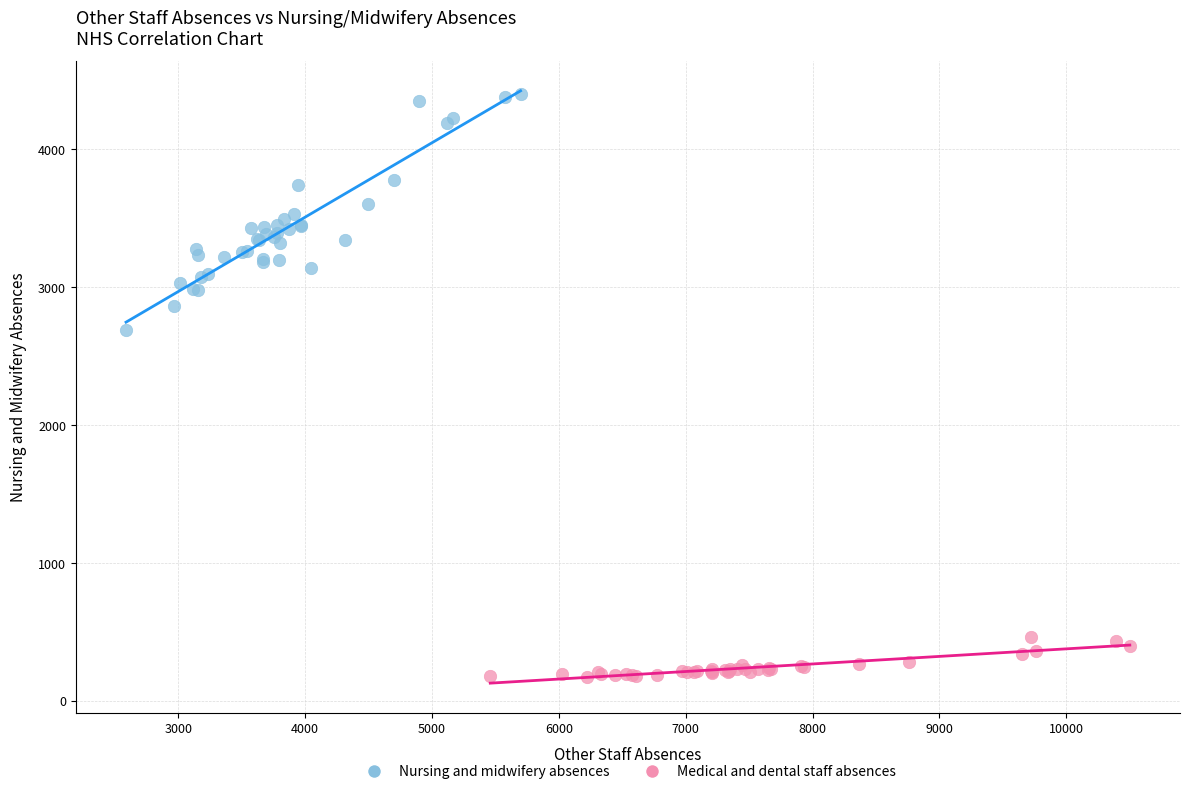

What are all the series names shown in the legend?

Nursing and midwifery absences, Medical and dental staff absences